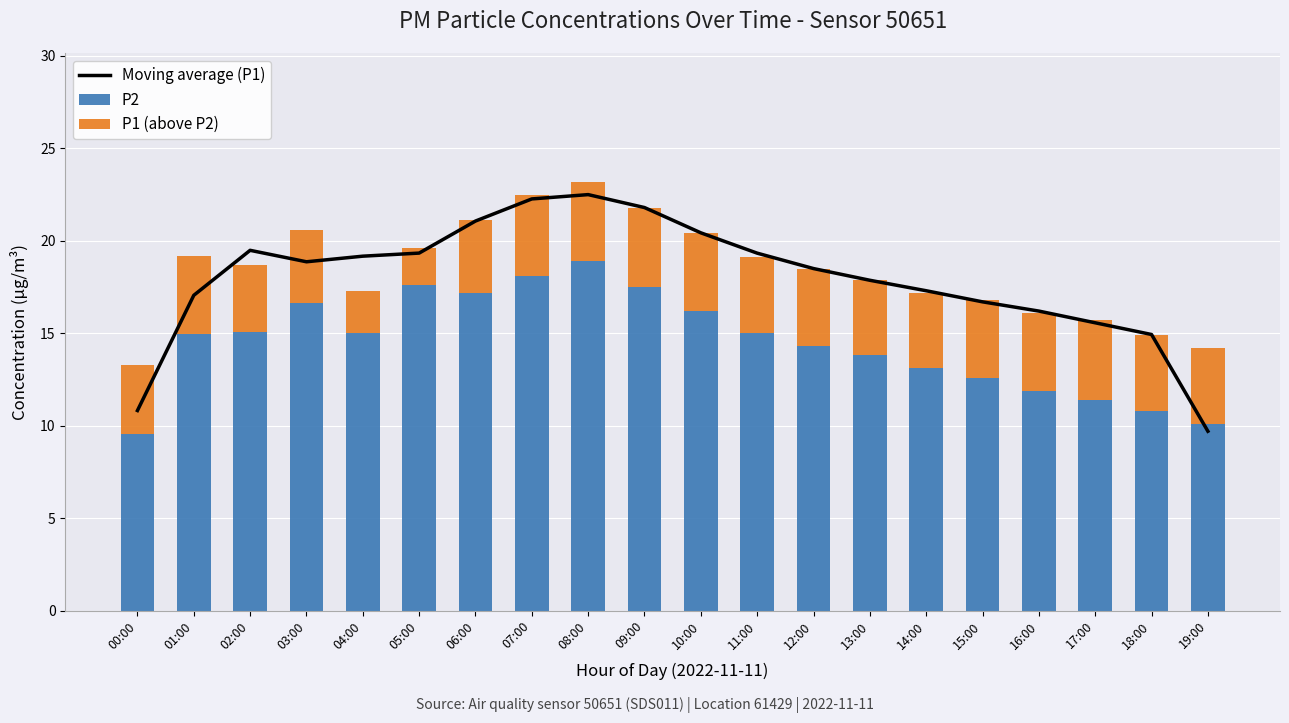

What is the label of the 17th bar from the right?

03:00